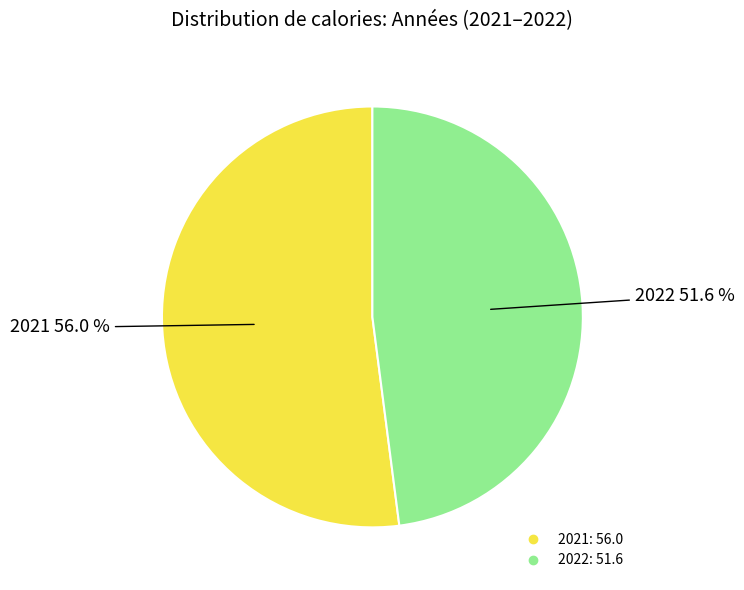

Is there a majority slice in this chart?

Yes